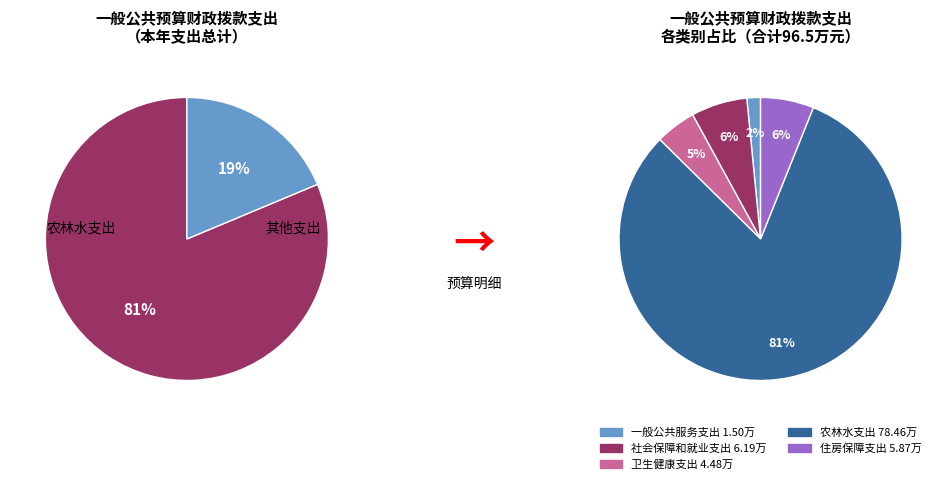

Is there a majority slice in this chart?

Yes